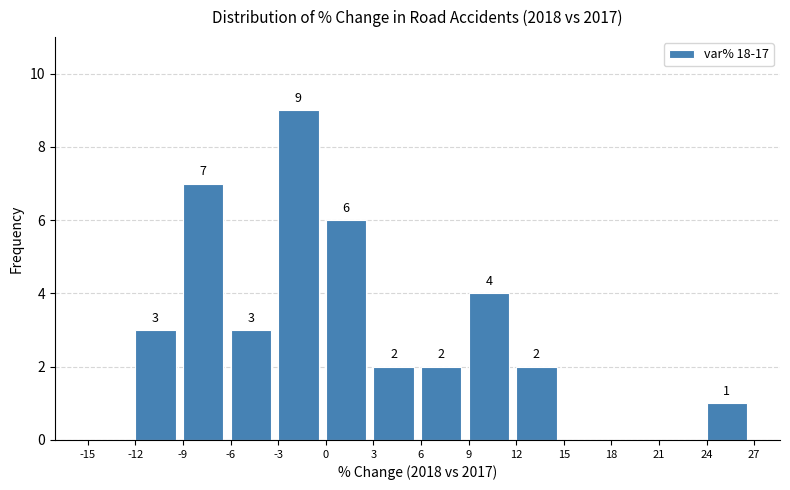

Which range on the x-axis has the tallest bar?

-3 to 0